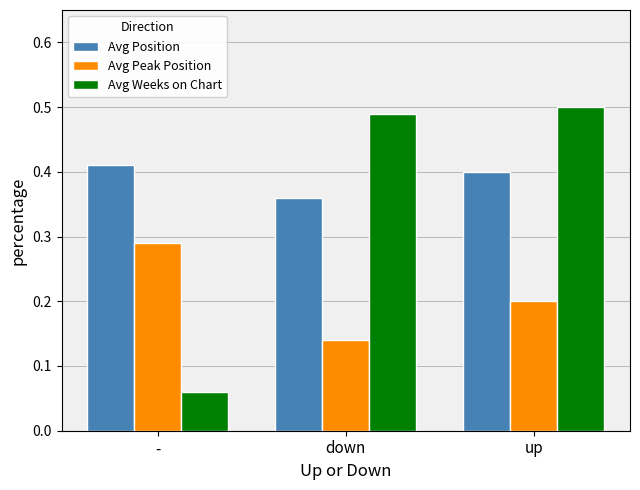

What is the average value of the Avg Peak Position series?

0.2